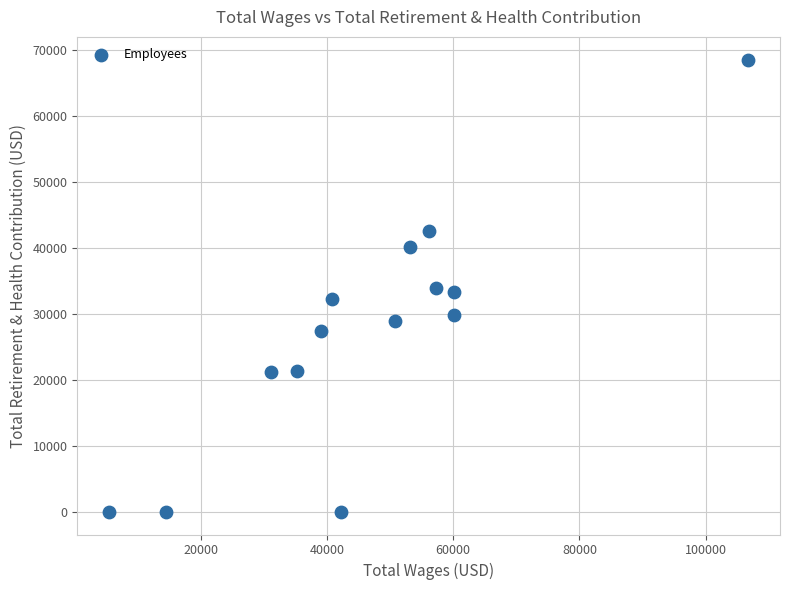

What is the range of Y values (max minus min)?

68585